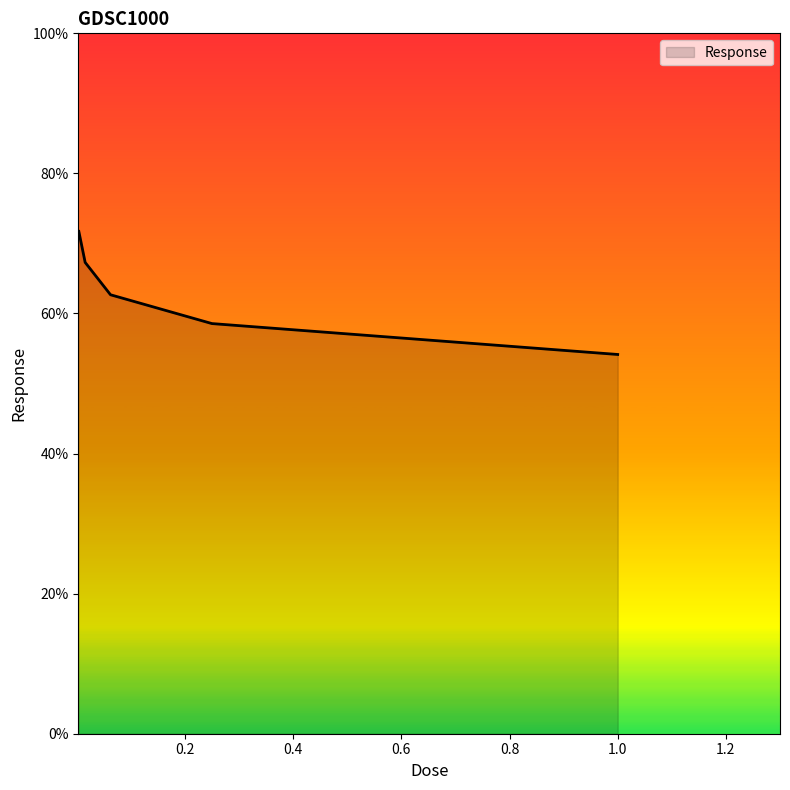

What is the average value?

62.9